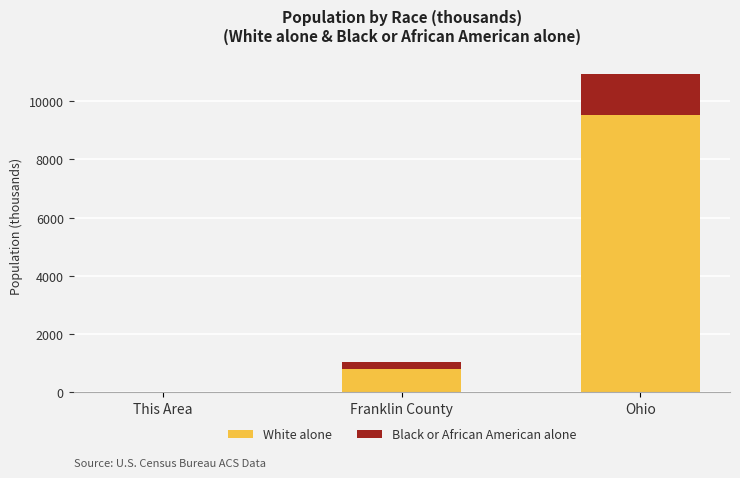

What is the sum of all White alone values?

10349.2